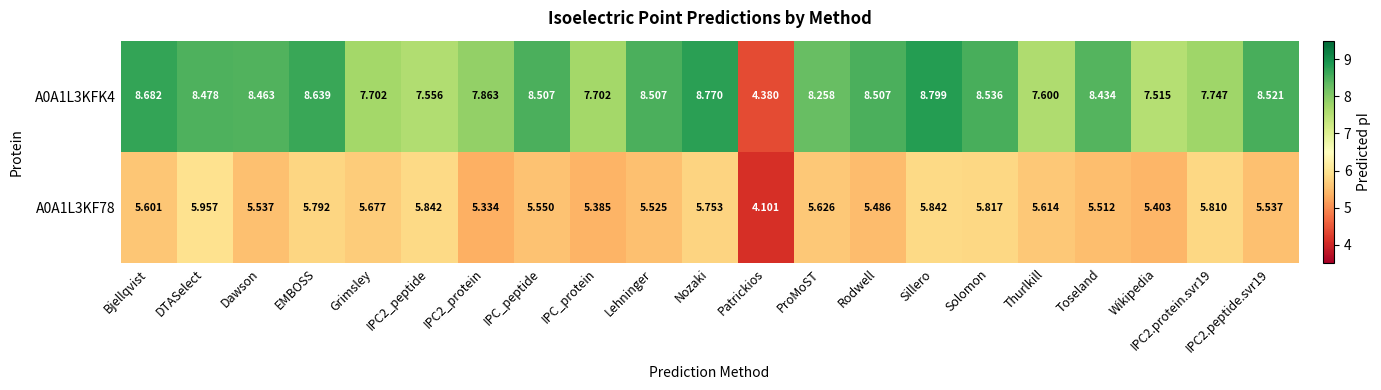

Where is A0A1L3KFK4 nearest to the value 6?

Wikipedia